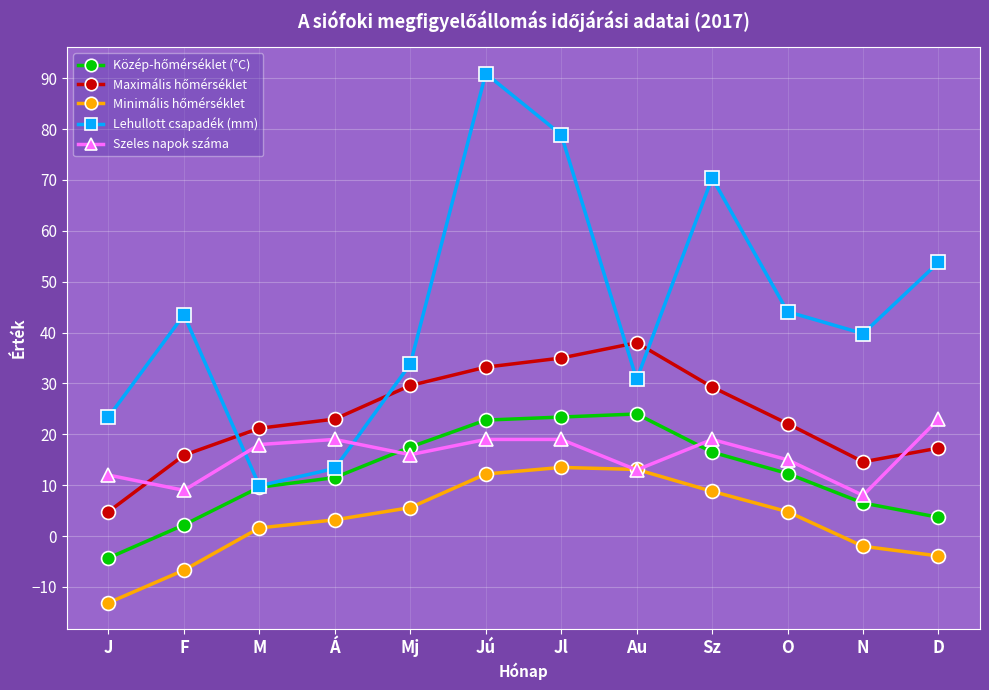

Is it true that Lehullott csapadék (mm) equals 4.6 at Á?

False